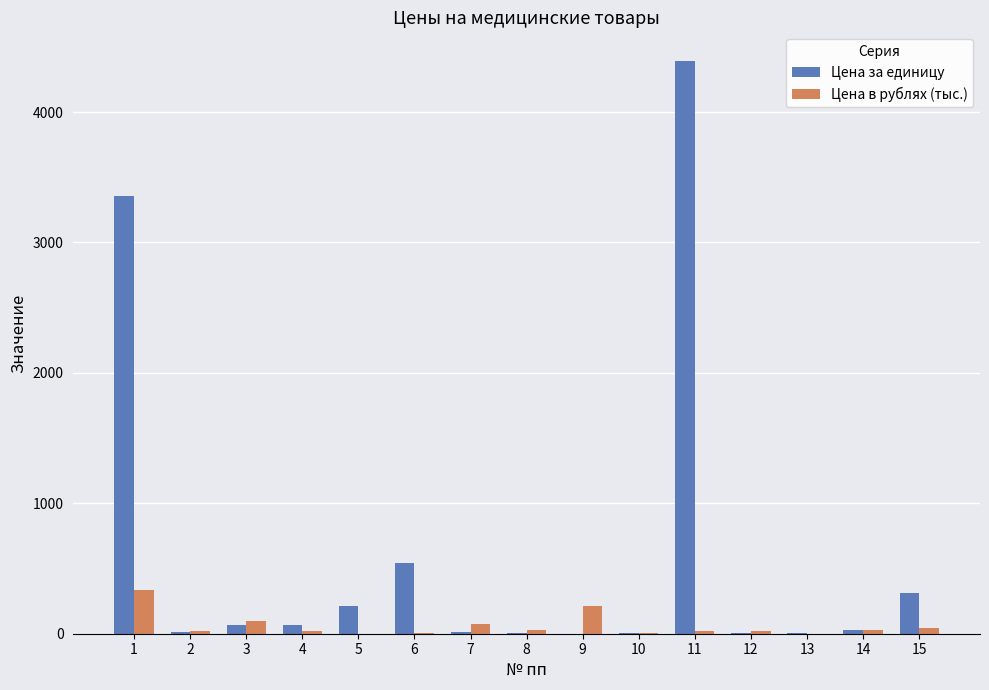

The Цена за единицу series shows 4392.0 at 11. True or false?

True